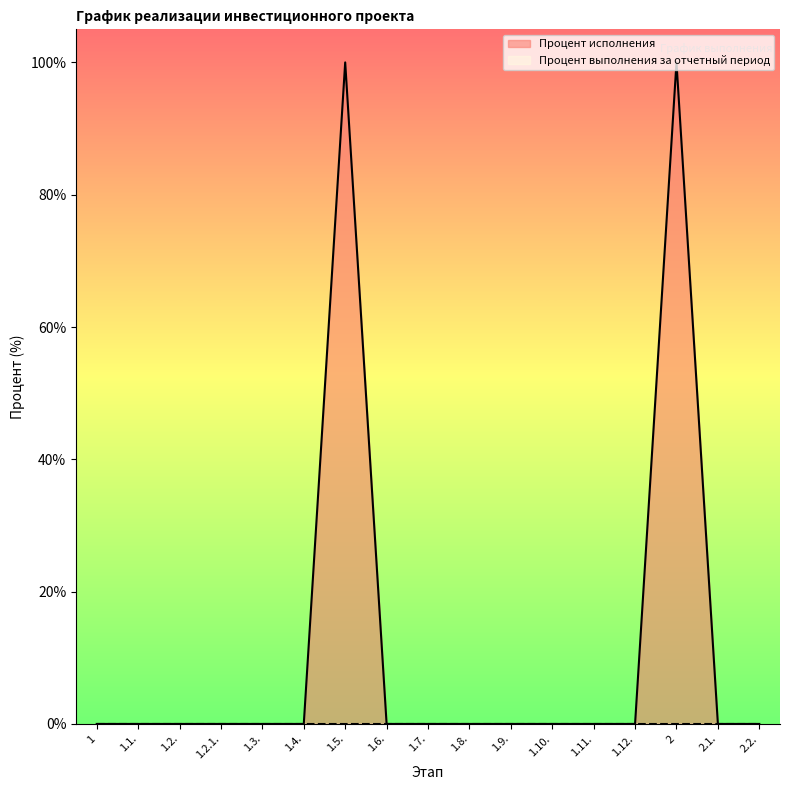

What is the greatest value displayed?

100